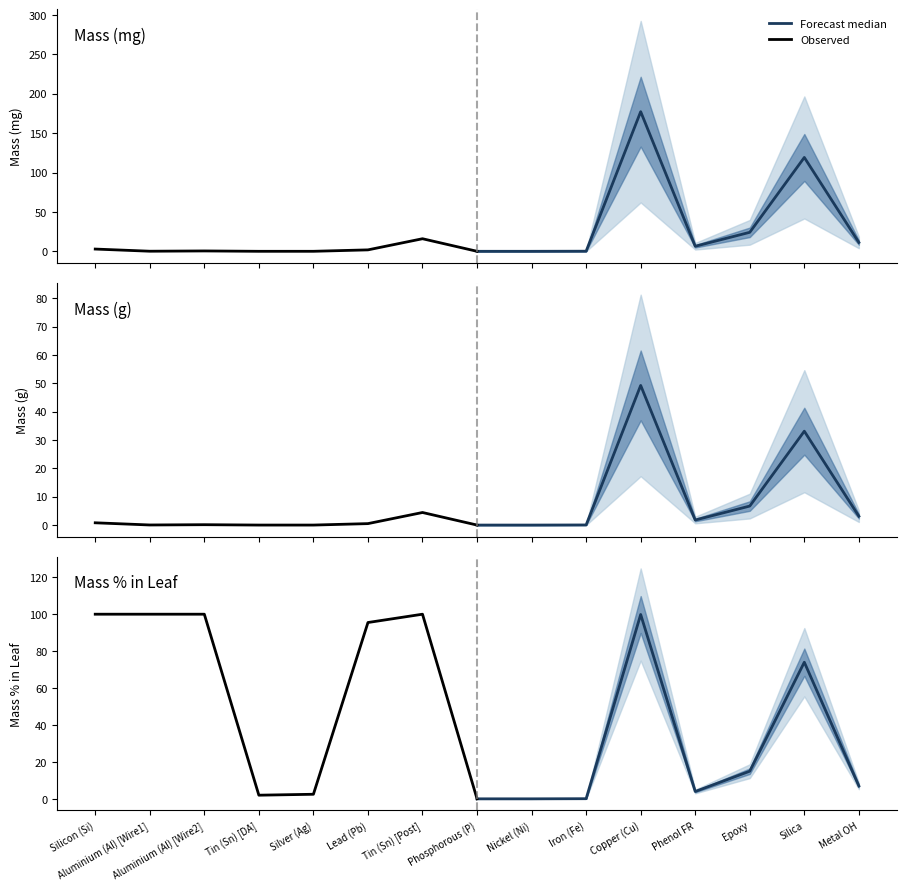

List the labels in order of Observed value, largest first.

Silicon (Si), Aluminium (Al) [Wire1], Aluminium (Al) [Wire2], Tin (Sn) [Post], Lead (Pb), Silver (Ag), Tin (Sn) [DA], Phosphorous (P)